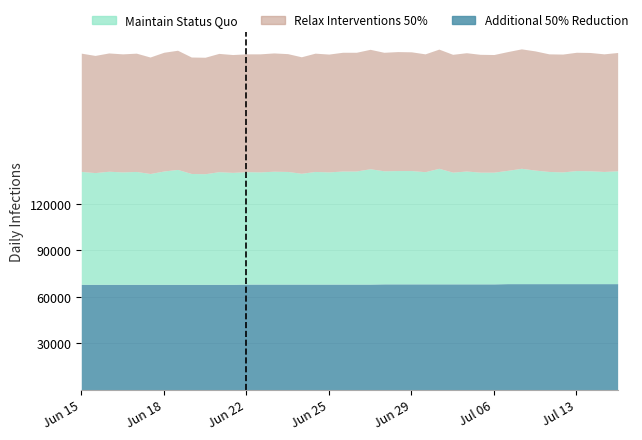

True or false: Relax Interventions 50% and Maintain Status Quo intersect in this chart.

False